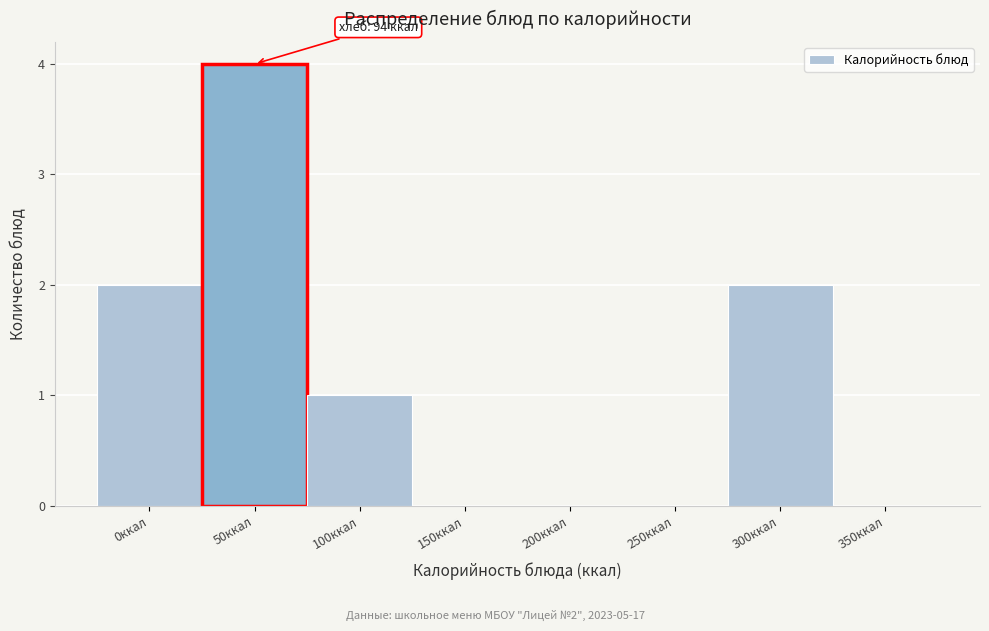

Reading right to left, list all the values displayed in this chart.

350ккал=0	300ккал=2	250ккал=0	200ккал=0	150ккал=0	100ккал=1	50ккал=4	0ккал=2